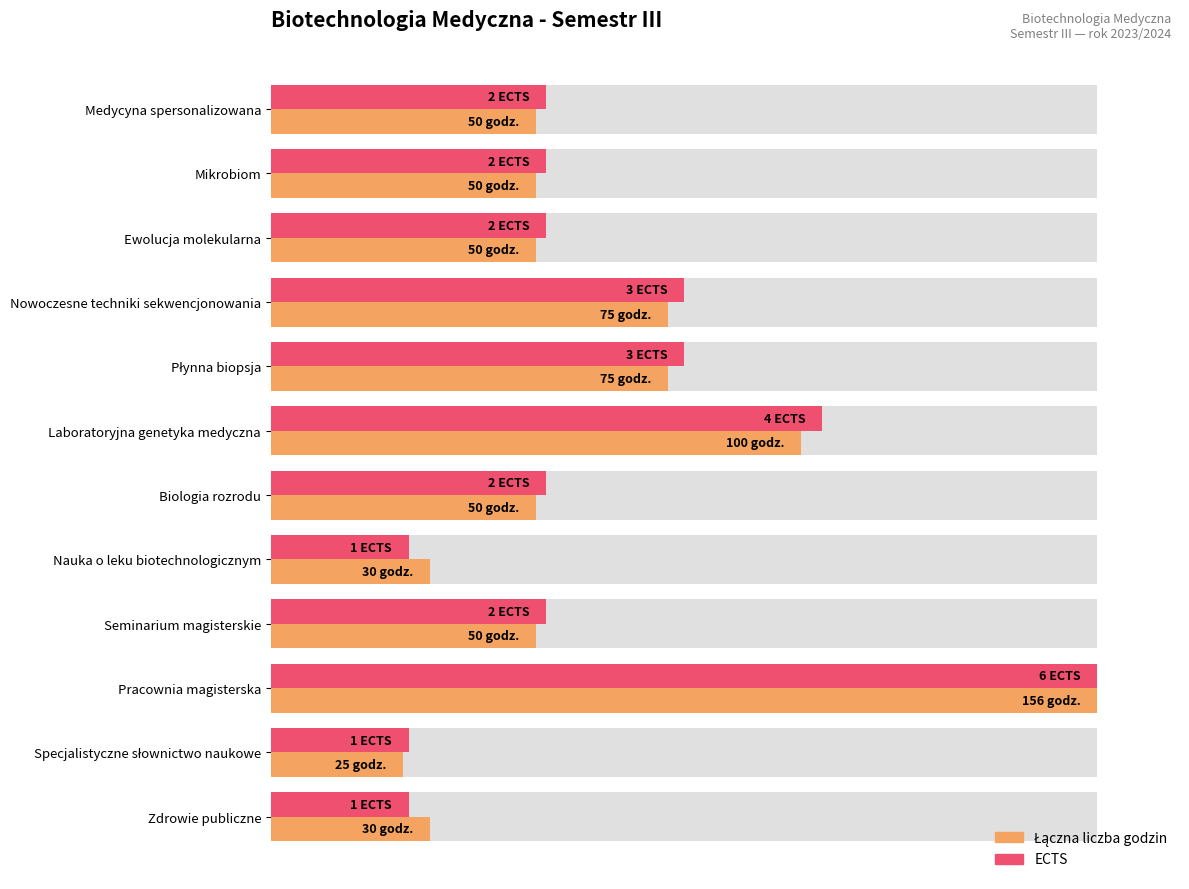

Which has a higher value, Biologia rozrodu or Zdrowie publiczne?

Biologia rozrodu